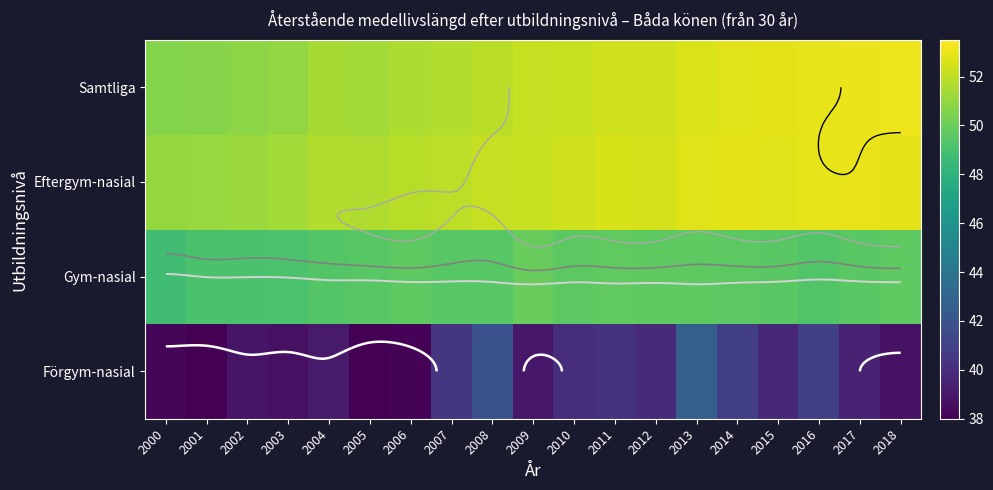

At how many categories does at least one series exceed 49?

19